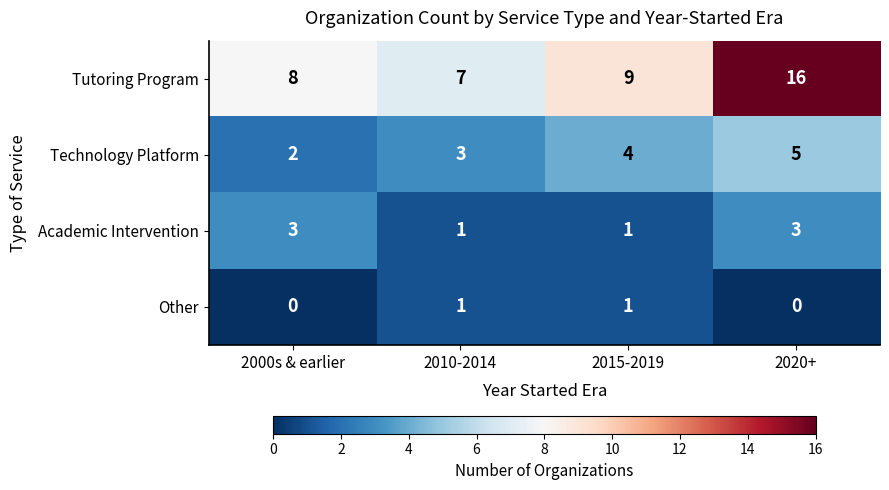

Count the number of categories in the chart.

4